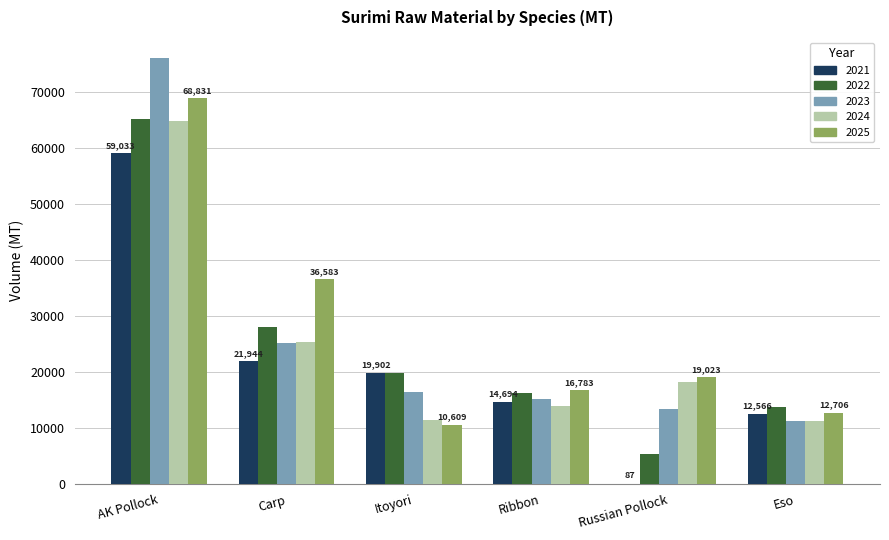

How many distinct data groups are displayed?

5